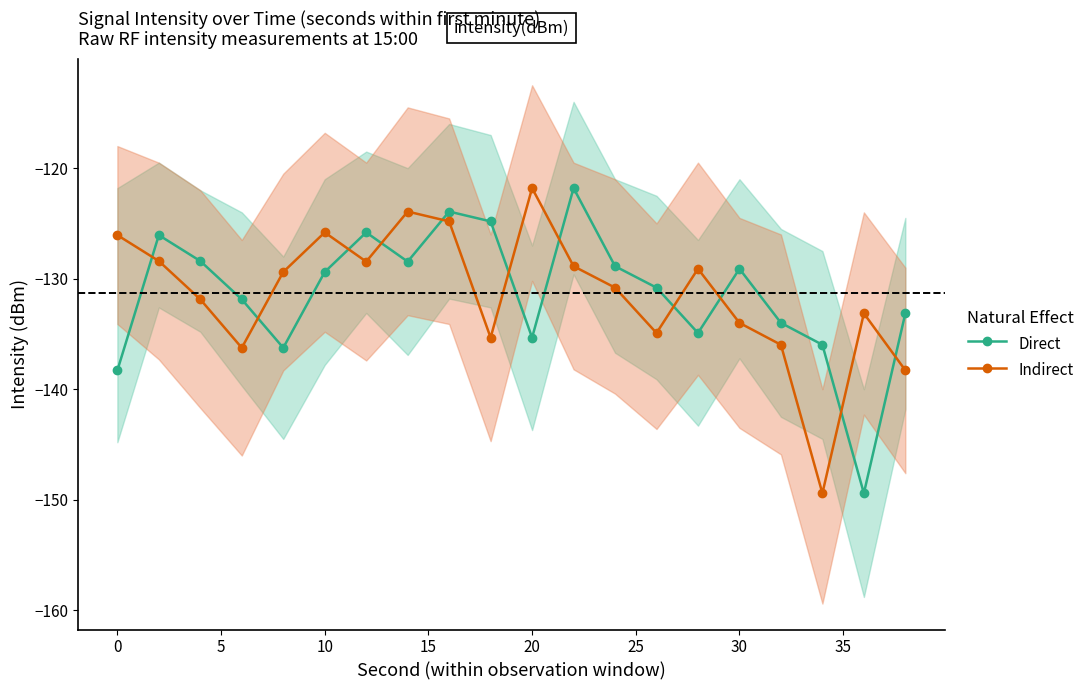

The Indirect series shows -125.8 at 10. True or false?

True